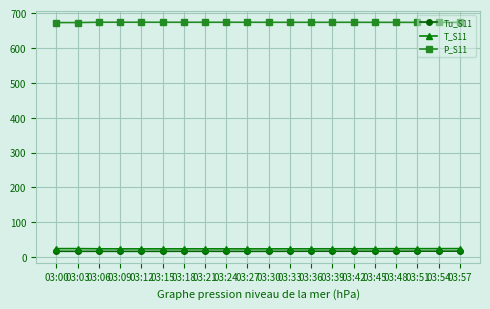

What is the minimum value for P_S11?

672.7